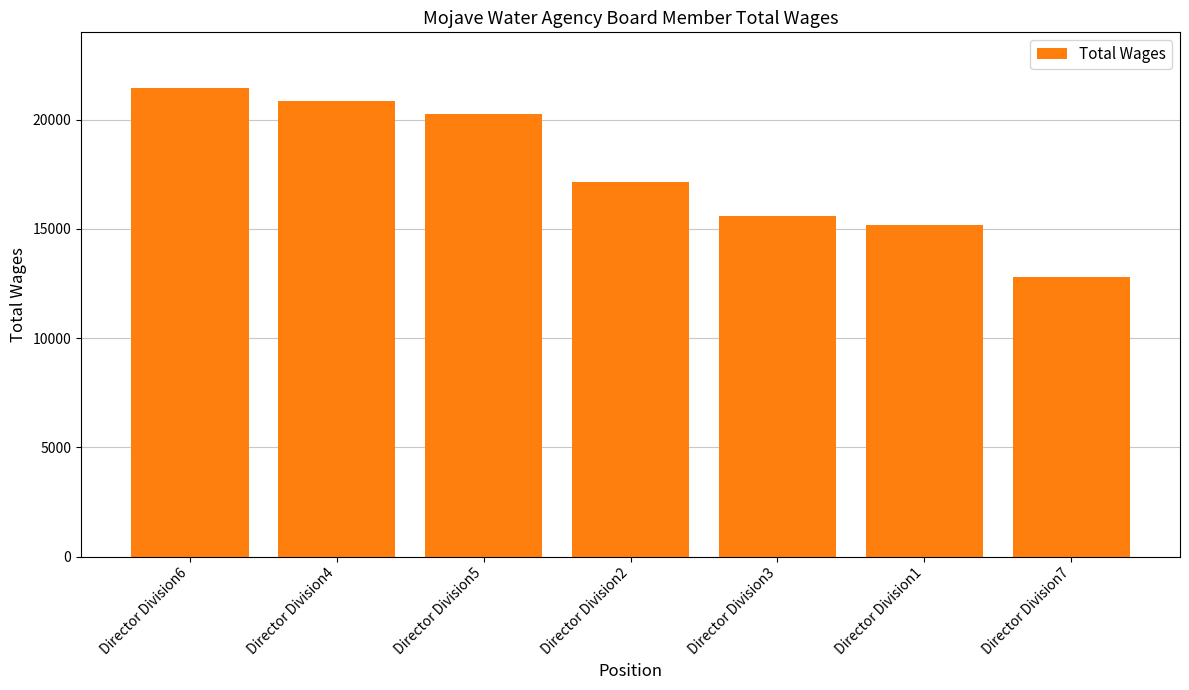

Which label corresponds to the smallest value in the chart?

Director Division7